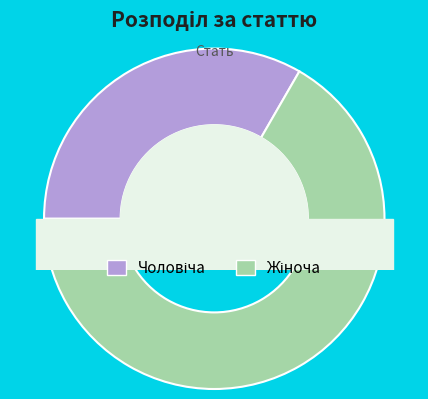

Approximately how many times larger is the value at Жіноча compared to Чоловіча?

2.0